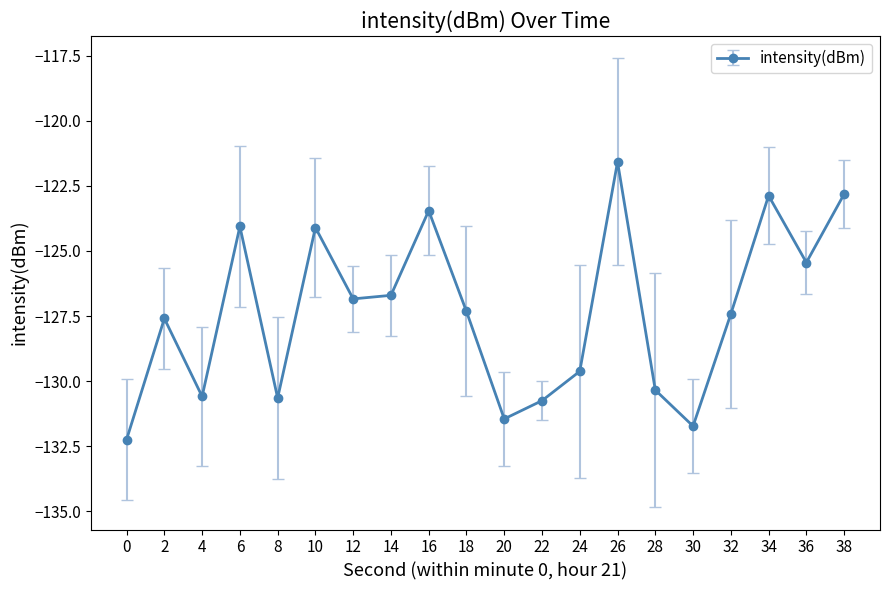

Is this an area chart (filled region under the line)?

No